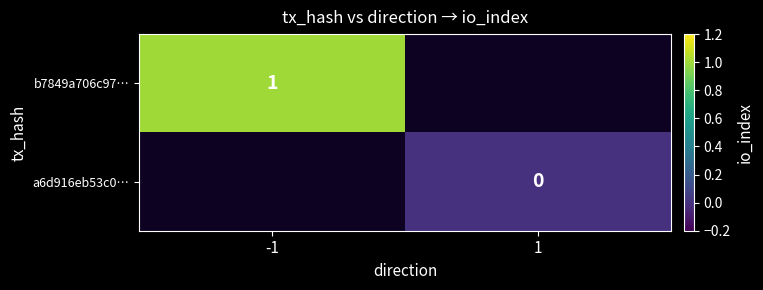

Count the number of data series in this chart.

2